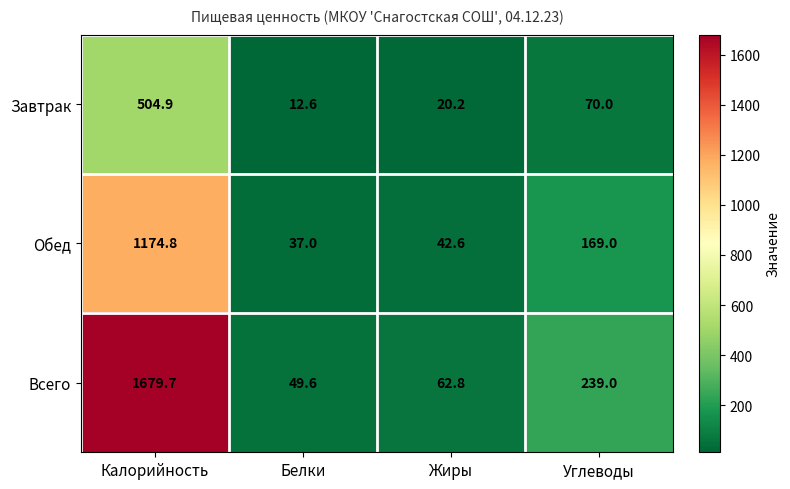

At which category is the sum across all series the highest?

Калорийность